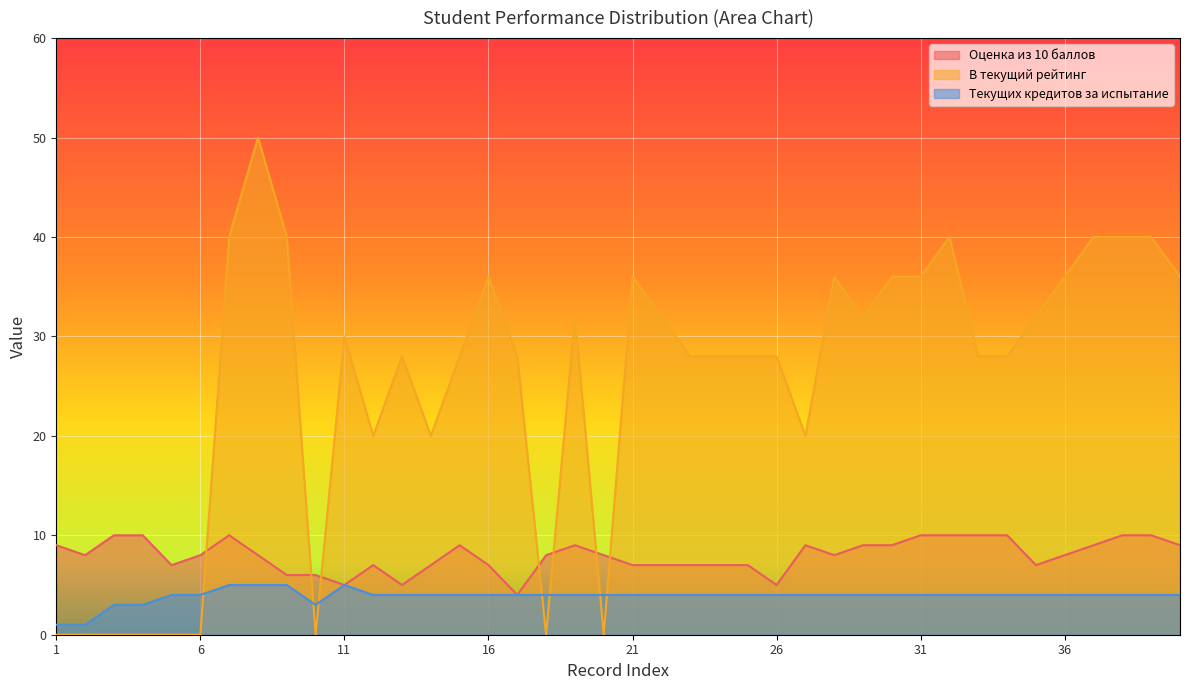

Where does the В текущий рейтинг series first go above 28?

7